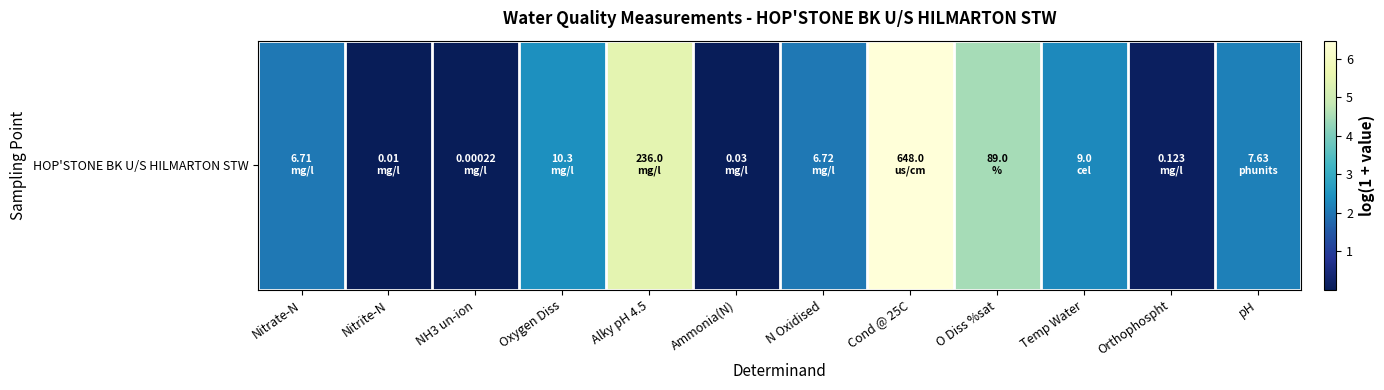

Rank the categories by value from lowest to highest.

NH3 un-ion, Nitrite-N, Ammonia(N), Orthophospht, Nitrate-N, N Oxidised, pH, Temp Water, Oxygen Diss, O Diss %sat, Alky pH 4.5, Cond @ 25C